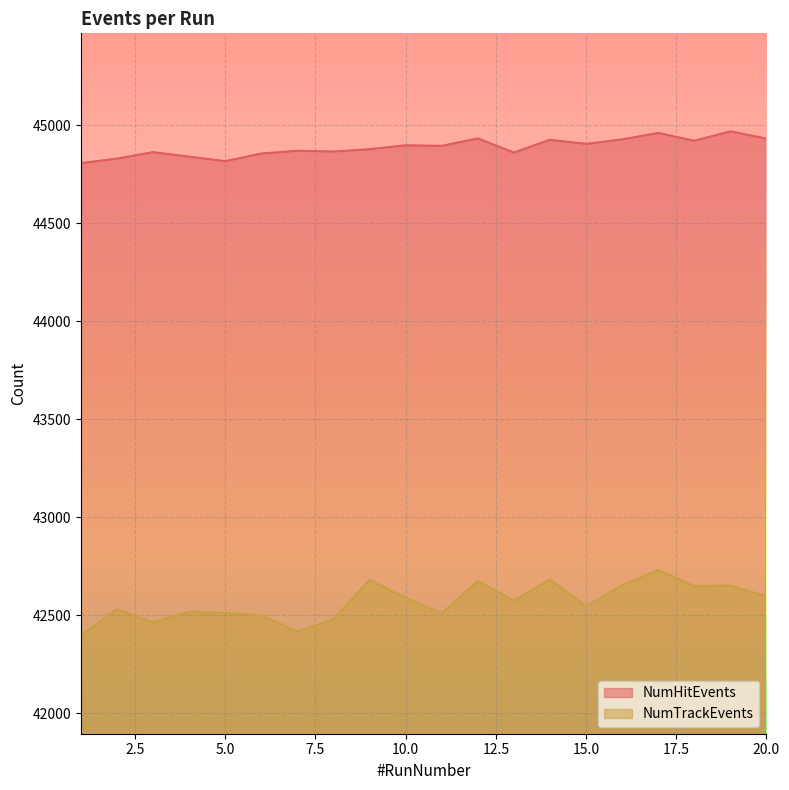

What are all the series names shown in the legend?

NumHitEvents, NumTrackEvents